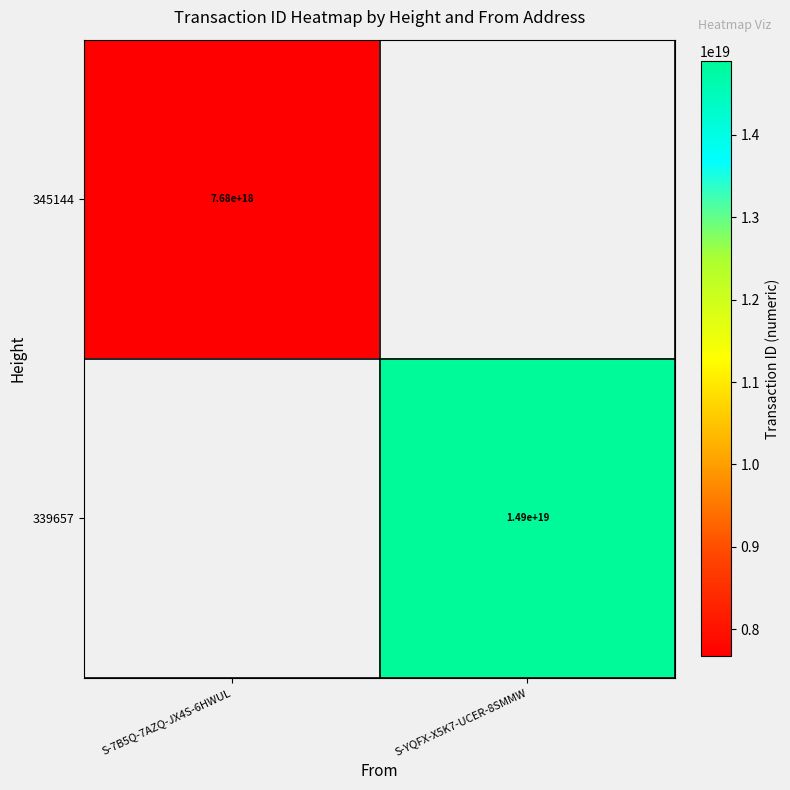

Is it true that 345144 equals 11351230091129546752 at S-7B5Q-7AZQ-JX4S-6HWUL?

False